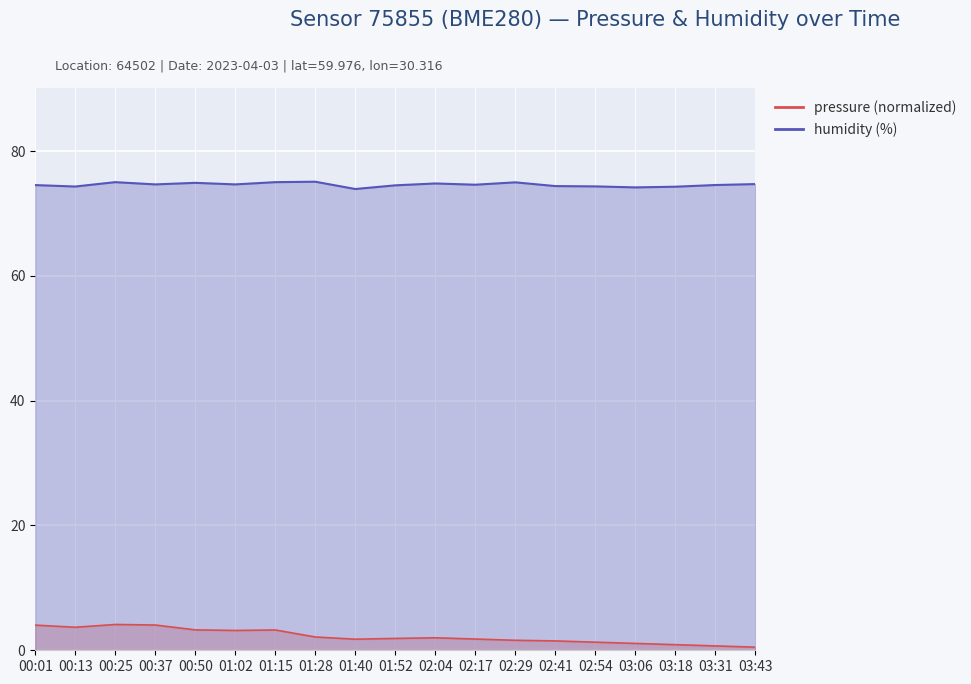

True or false: pressure and humidity cross at least once.

False